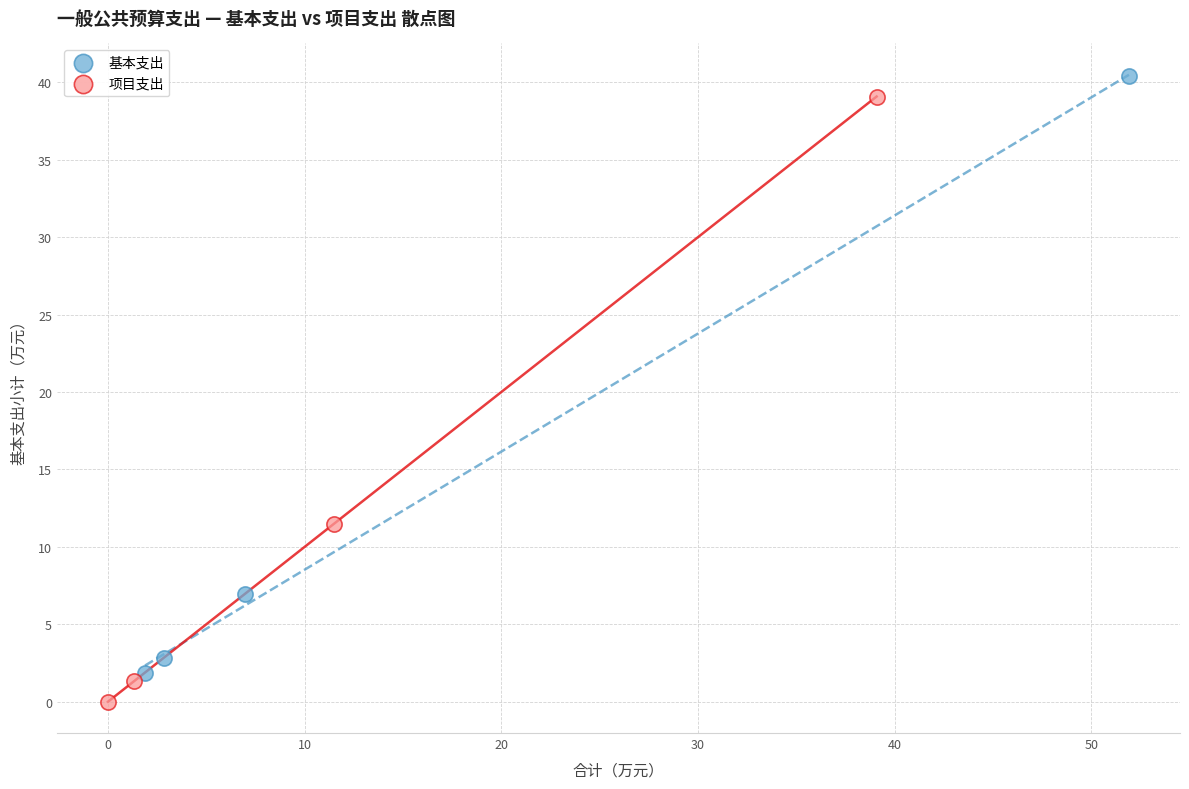

Which series contains the lowest Y value?

项目支出